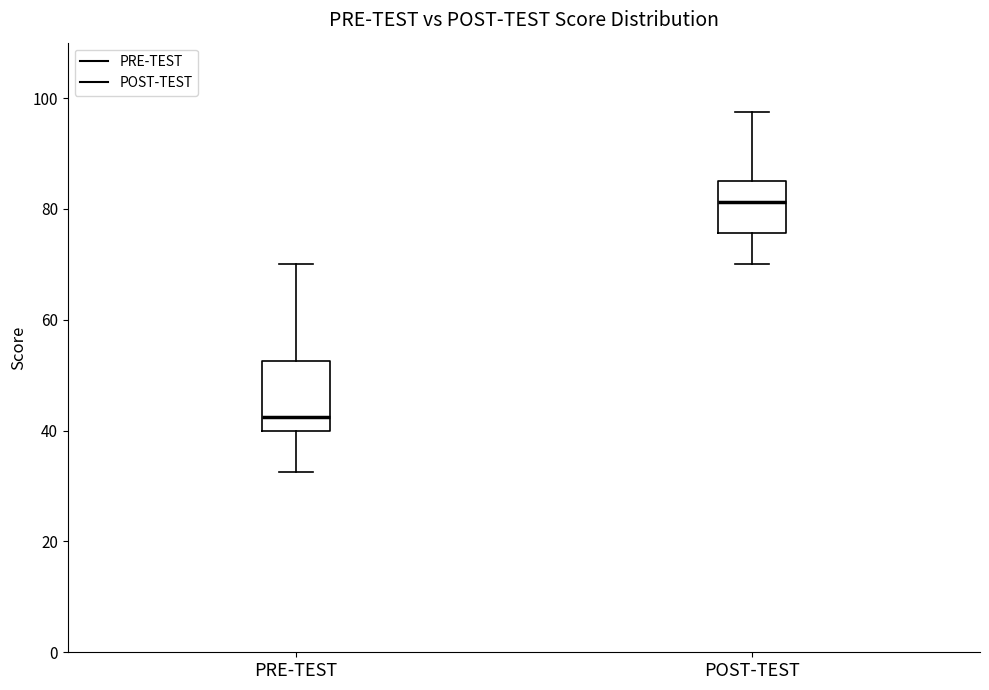

Reading left to right, transcribe this box plot: for each box, give where its median line is, the range the box spans, and where its two whiskers end, as read against the y-axis. The values are not printed on the chart, so give them approximately, as read against the axis.

PRE-TEST: median 42, box 40 to 52, whiskers 32 to 70
POST-TEST: median 82, box 76 to 86, whiskers 70 to 98